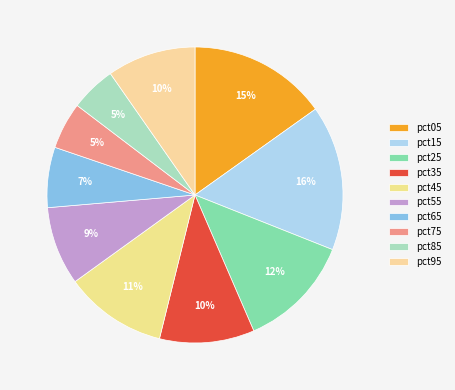

True or false: pct55 accounts for 9% of the total.

True